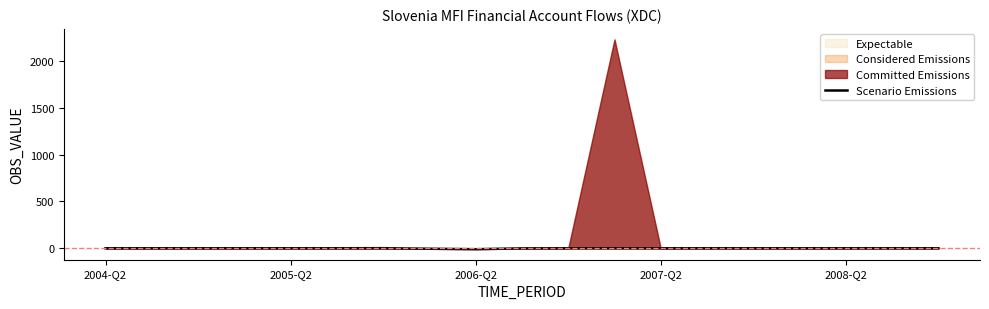

What is the difference between the maximum and minimum values?

11.3